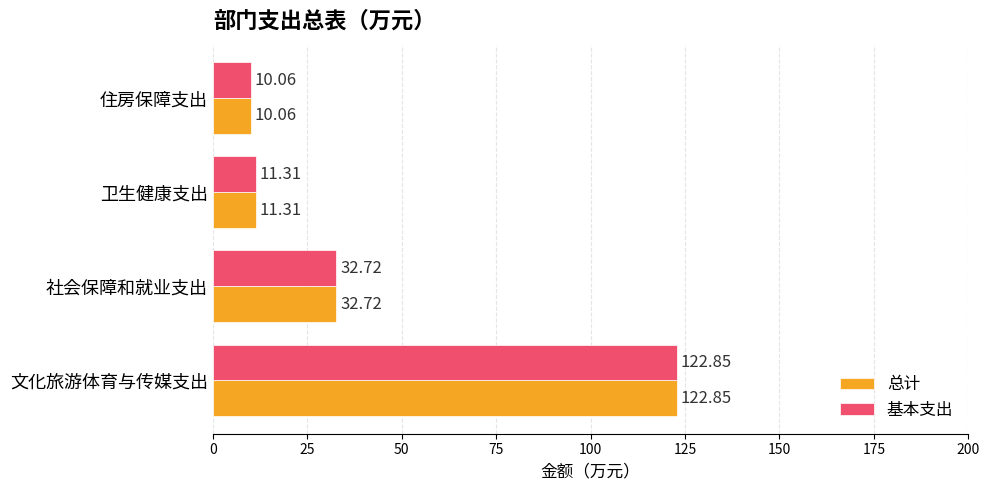

Where is 基本支出 nearest to the value 66?

社会保障和就业支出